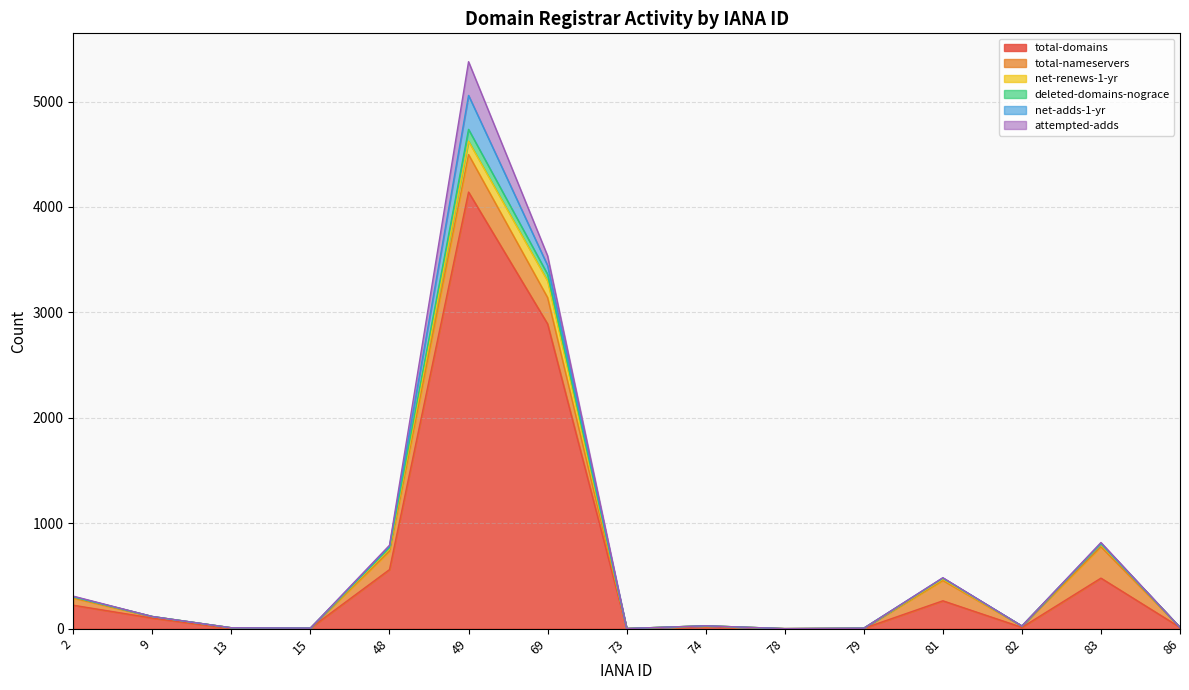

After their last crossing, which series has the higher values: attempted-adds or net-renews-1-yr?

net-renews-1-yr